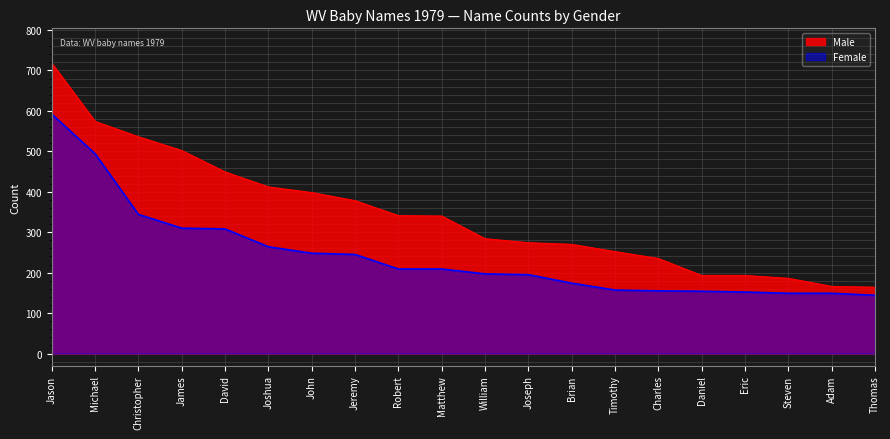

Between Michael and Joseph, which series saw the biggest shift?

Male